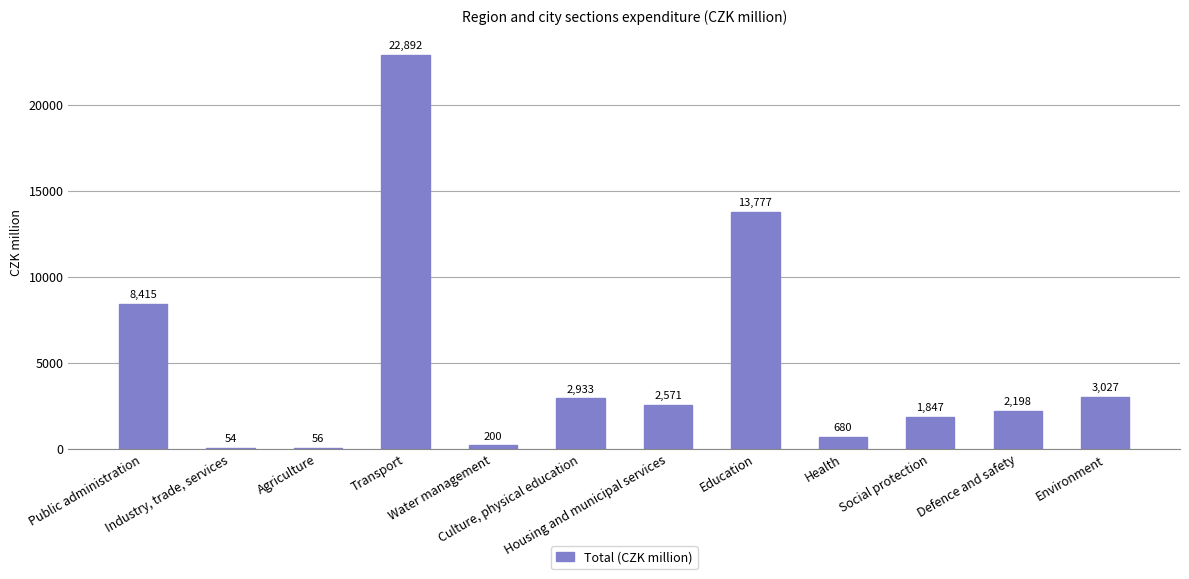

At which label does the data first exceed 2571?

Public administration